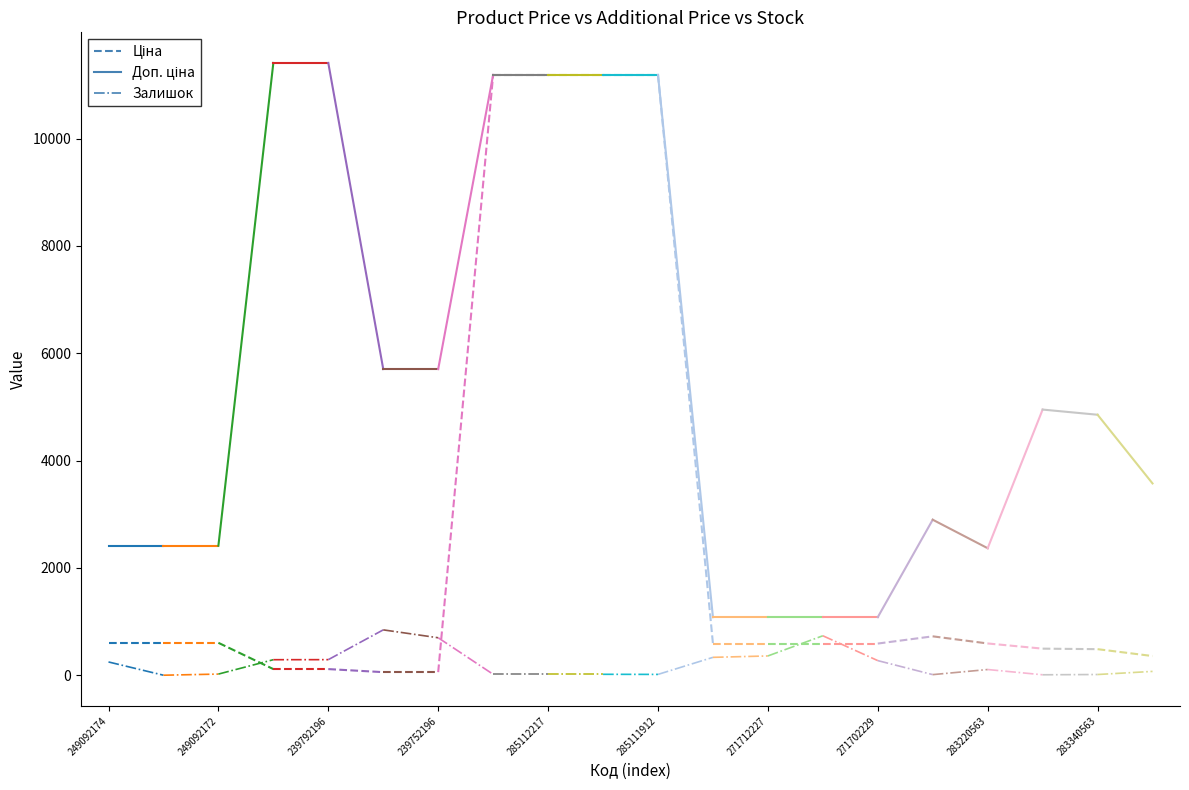

Does the chart have visible grid lines?

No